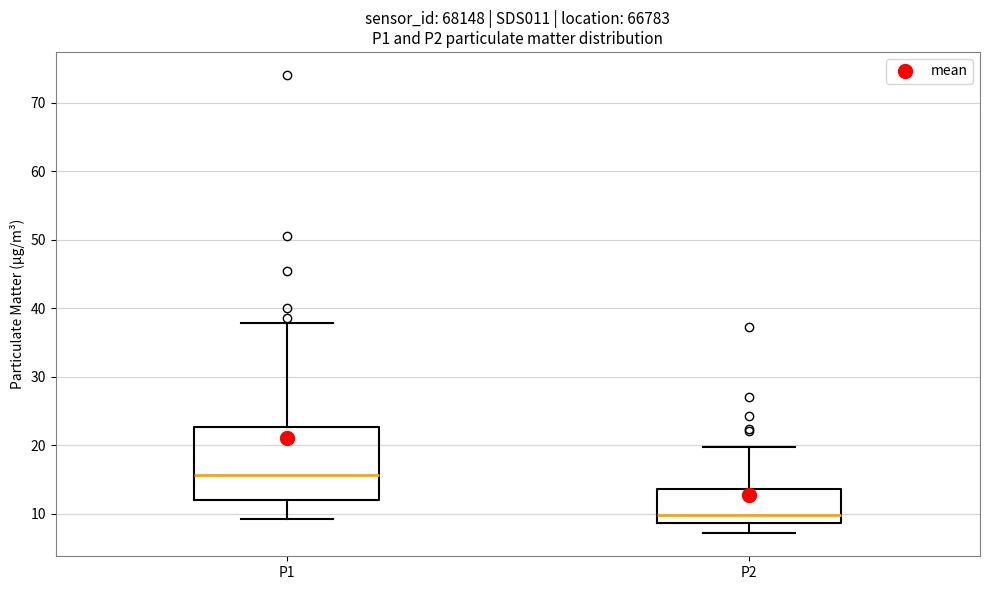

Comparing the boxes themselves (not the whiskers), which one is the tallest?

P1